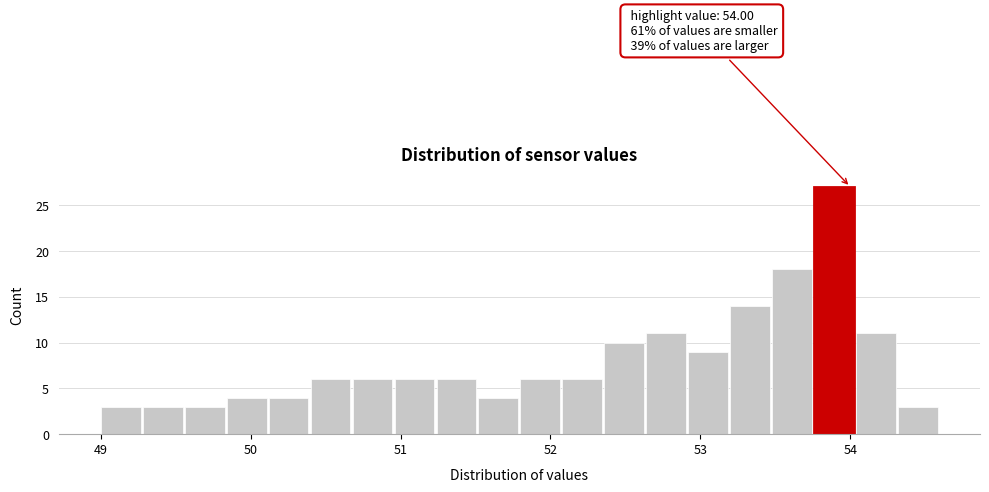

Read against the x-axis, roughly where is the centre of the tallest bar?

53.9